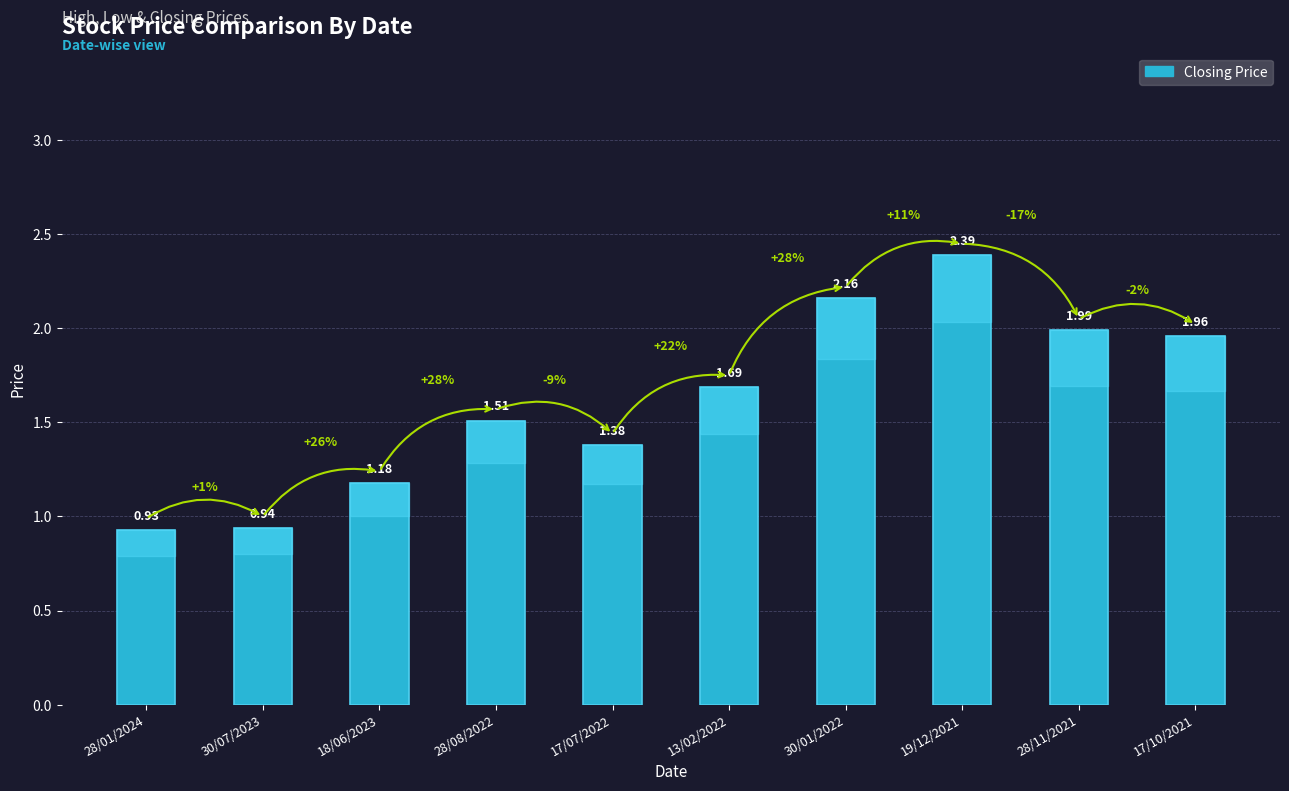

Rank the categories by value from highest to lowest.

19/12/2021, 30/01/2022, 28/11/2021, 17/10/2021, 13/02/2022, 28/08/2022, 17/07/2022, 18/06/2023, 30/07/2023, 28/01/2024